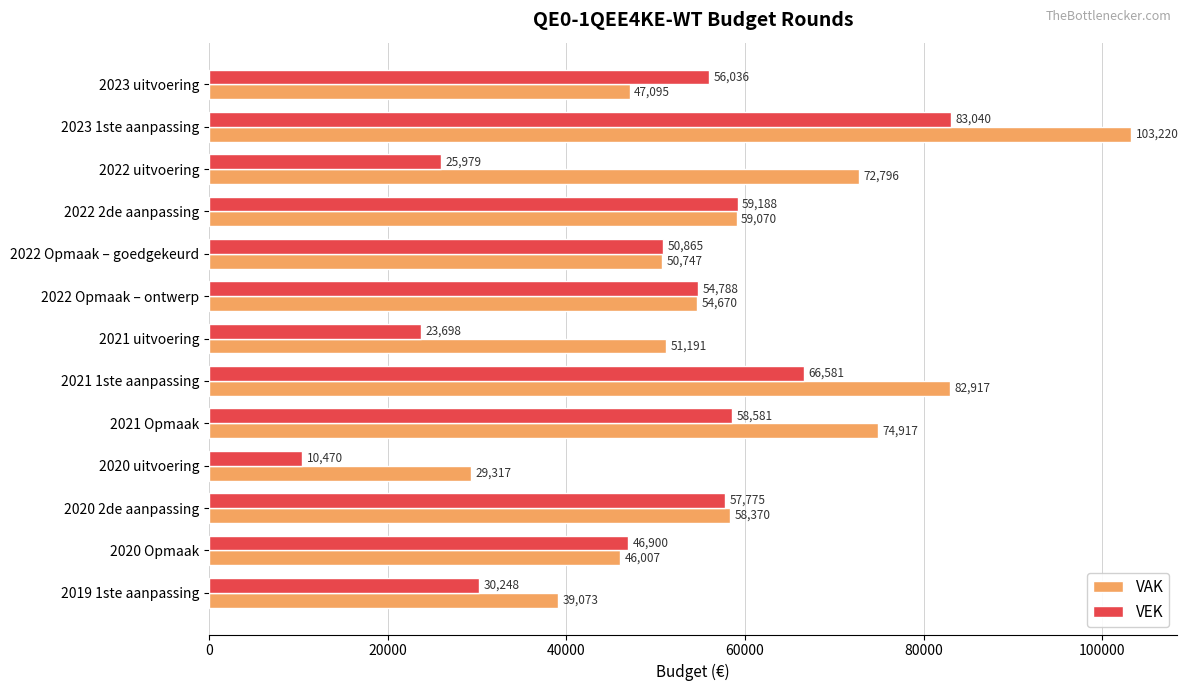

What is the sum of the VAK values at 2021 1ste aanpassing and 2019 1ste aanpassing?

121990